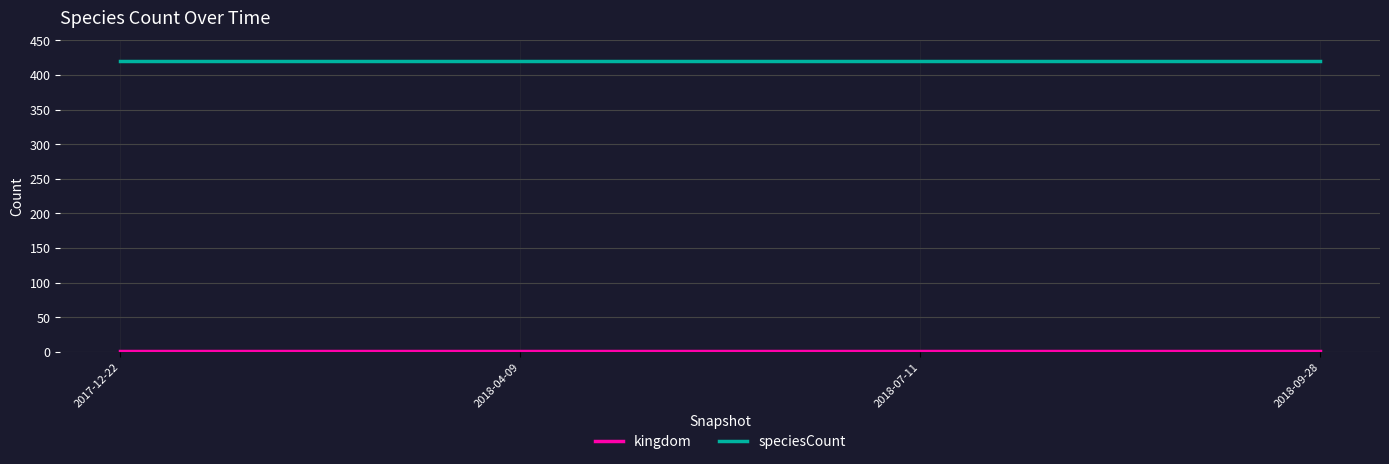

What is the greatest value displayed?

420